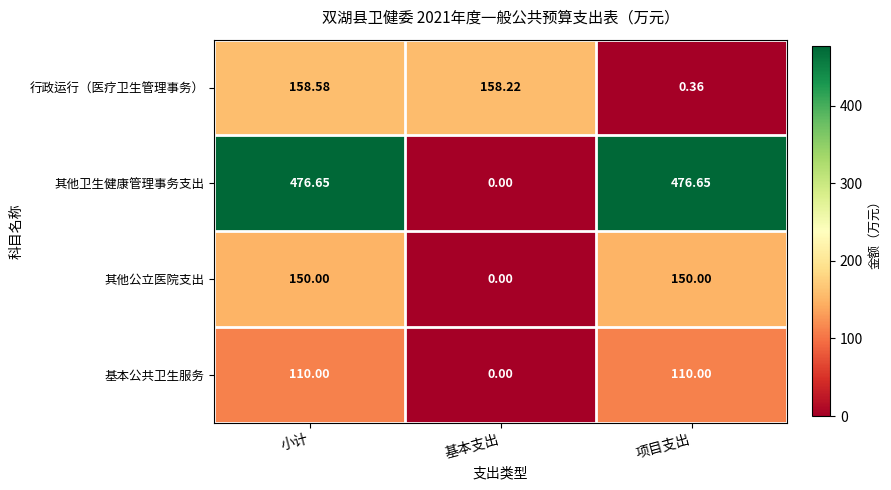

Which label corresponds to the smallest value in the chart?

基本支出